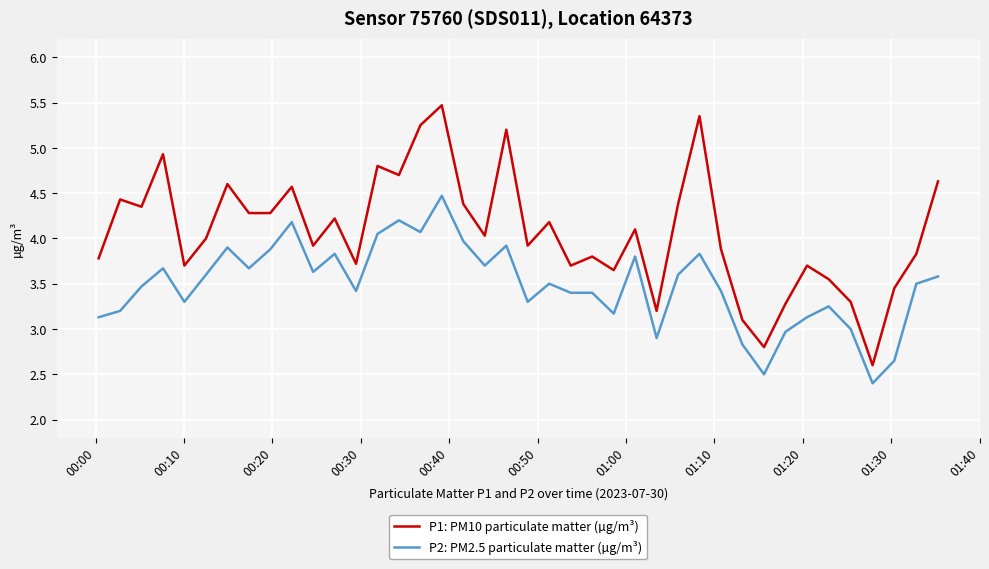

Which series has the widest spread of values?

P1: PM10 particulate matter (µg/m³)